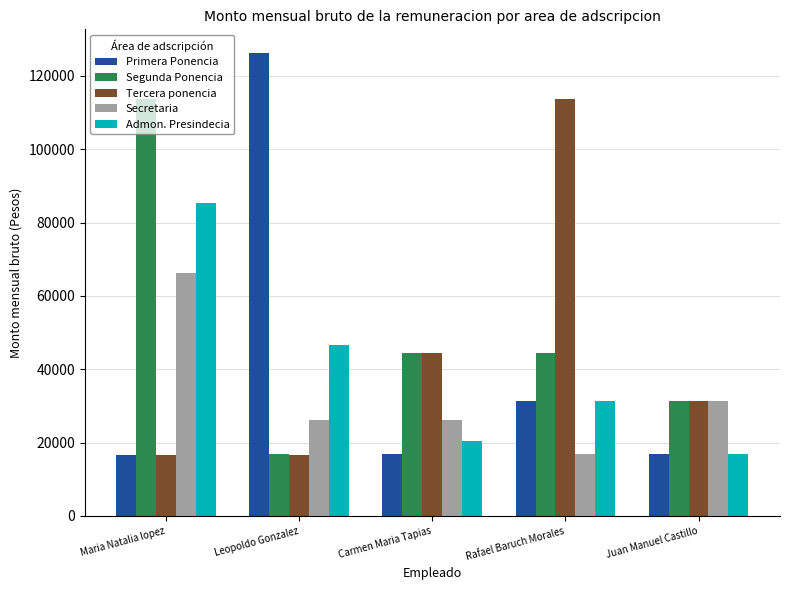

Are the bars grouped side by side (vs. stacked)?

Yes